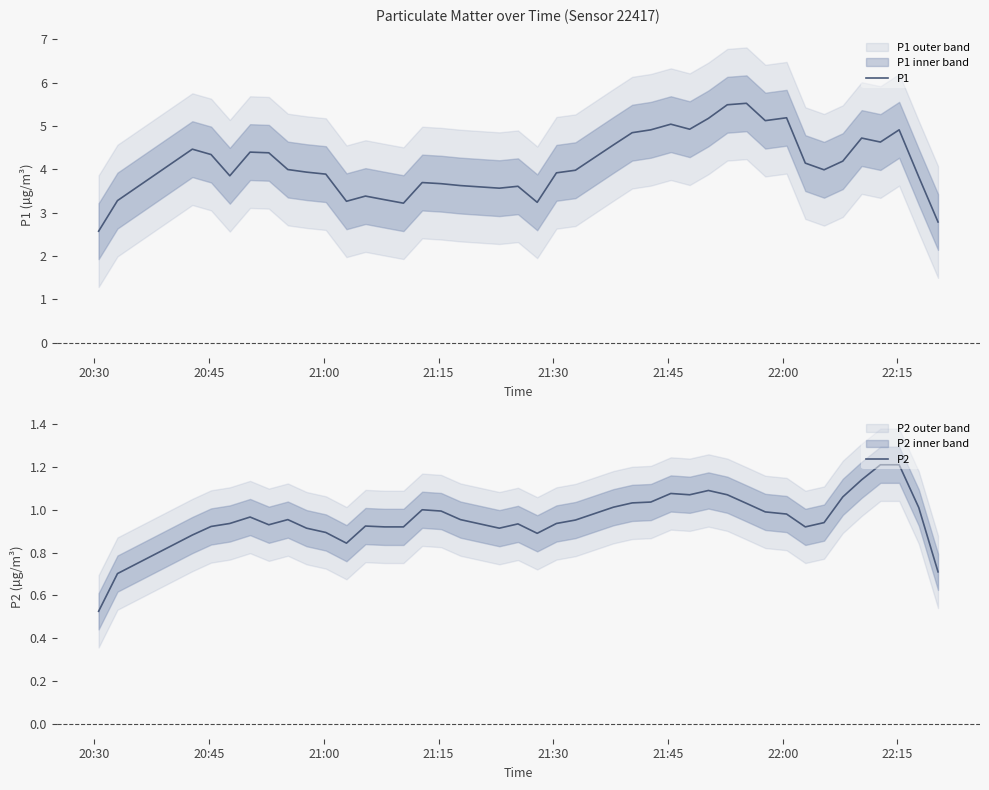

True or false: P1 and P2 cross at least once.

False